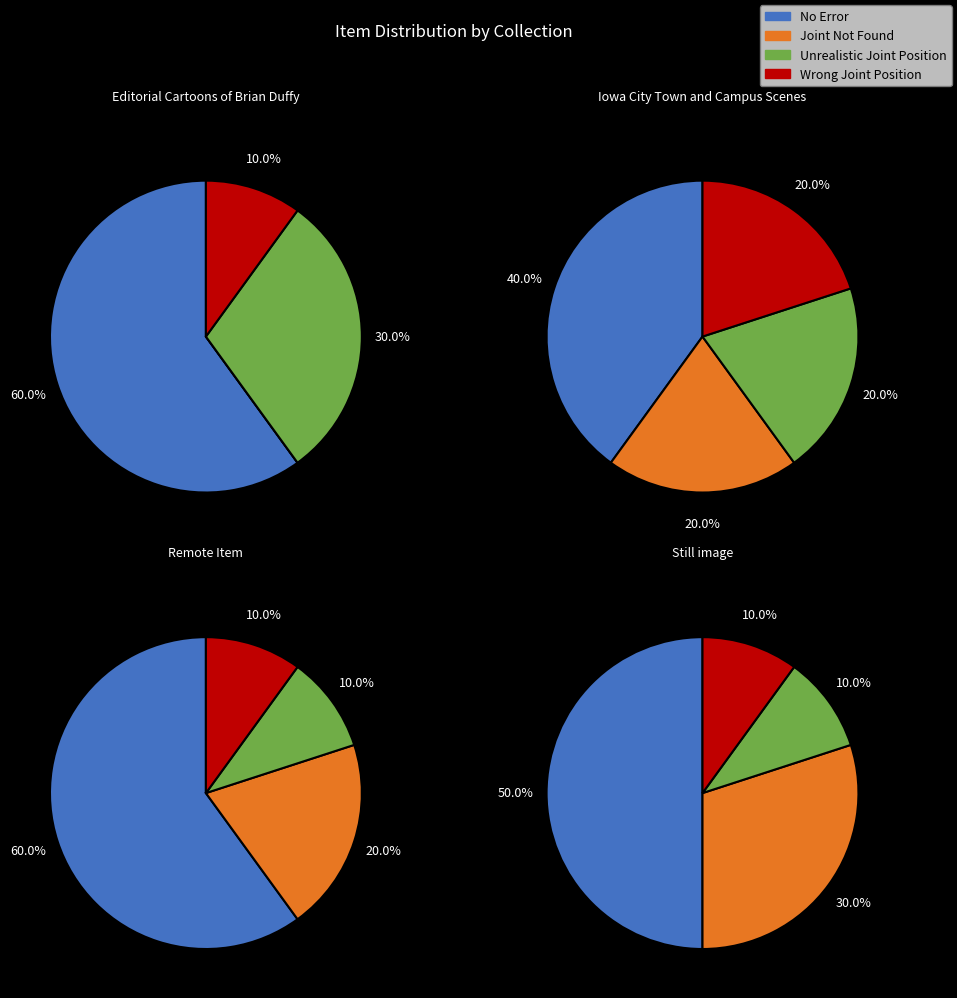

Is there any slice that represents more than half of the pie?

Yes